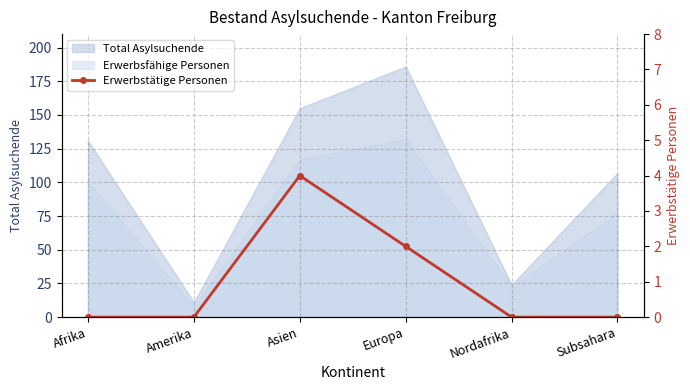

How many lines are shown in the chart?

1